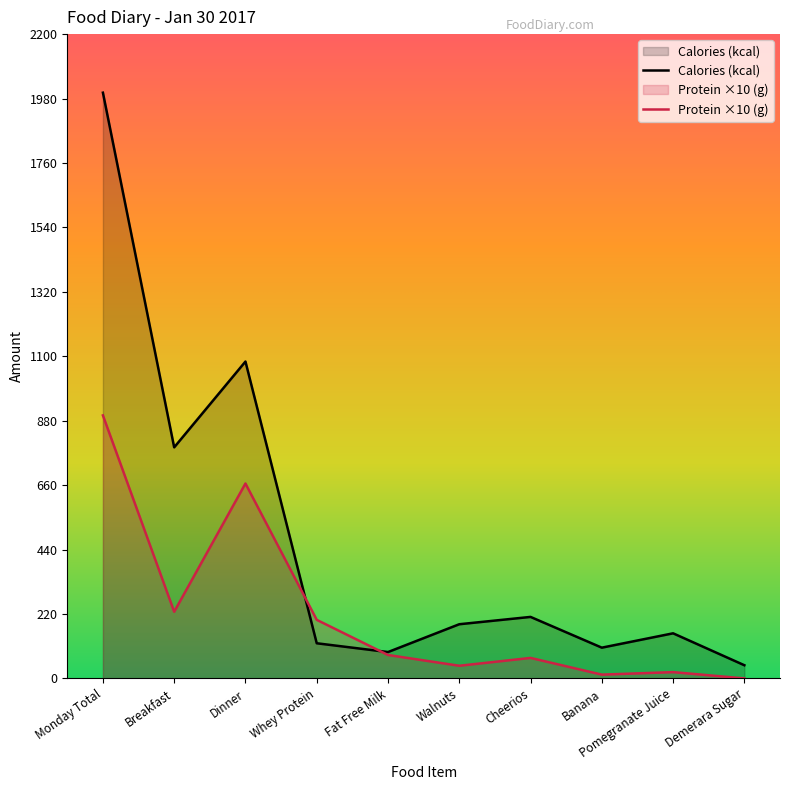

Between Dinner and Pomegranate Juice, which series saw the biggest shift?

Calories (kcal)